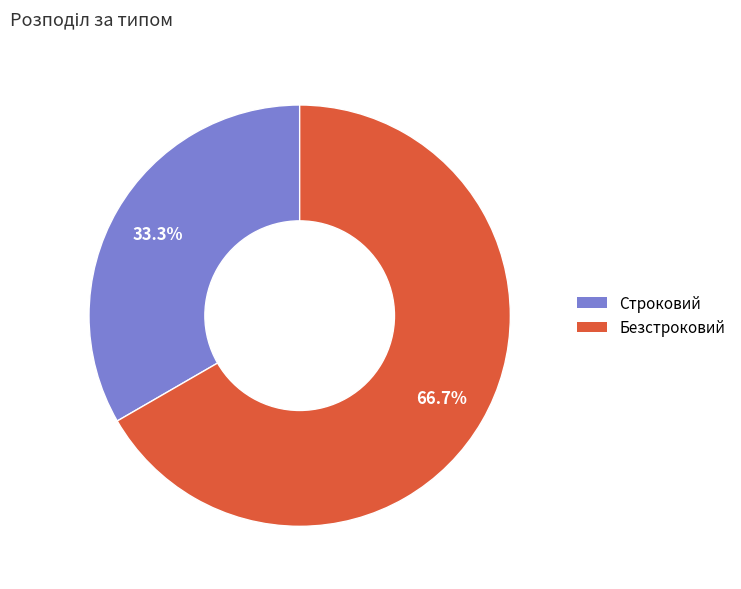

Which category has the biggest portion of the pie?

Безстроковий